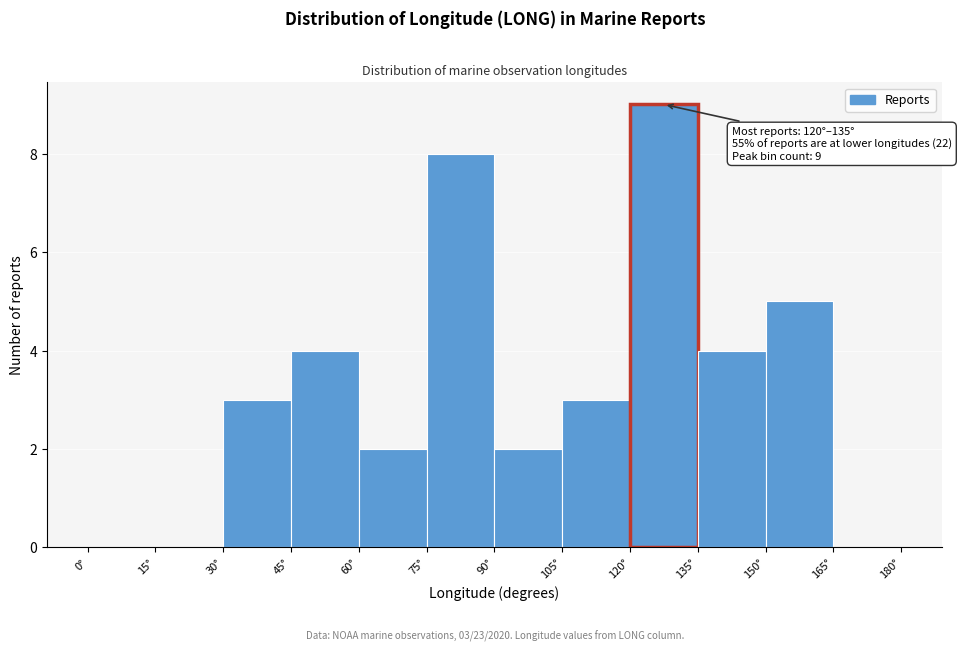

Over which range of the x-axis is the bar tallest?

120 to 135